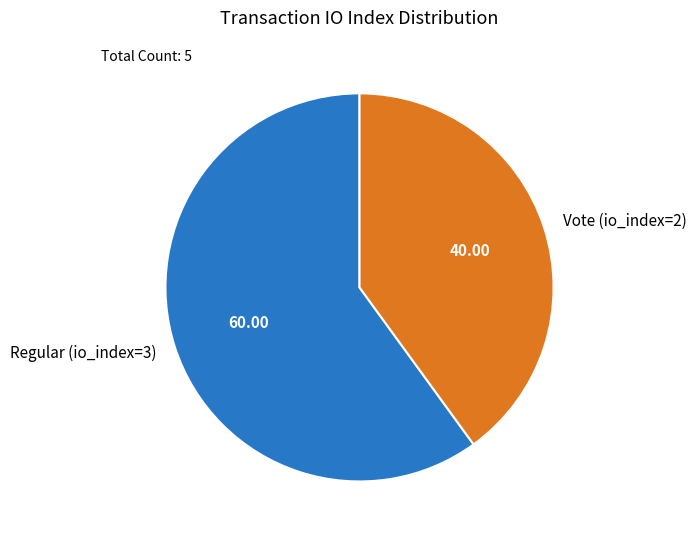

Rank the categories by value from lowest to highest.

Vote (io_index=2), Regular (io_index=3)